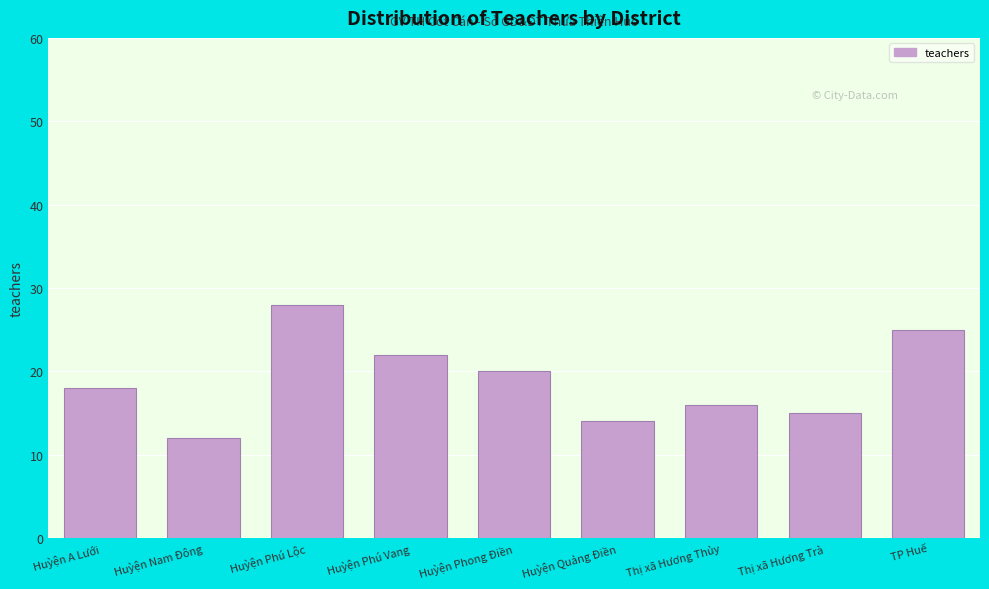

Reading left to right, transcribe all the data shown in this chart.

Huỳện A Lưới=18	Huỳện Nam Đông=12	Huỳện Phú Lộc=28	Huỳện Phú Vang=22	Huỳện Phong Điền=20	Huỳện Quảng Điền=14	Thị xã Hương Thủy=16	Thị xã Hương Trà=15	TP Huế=25